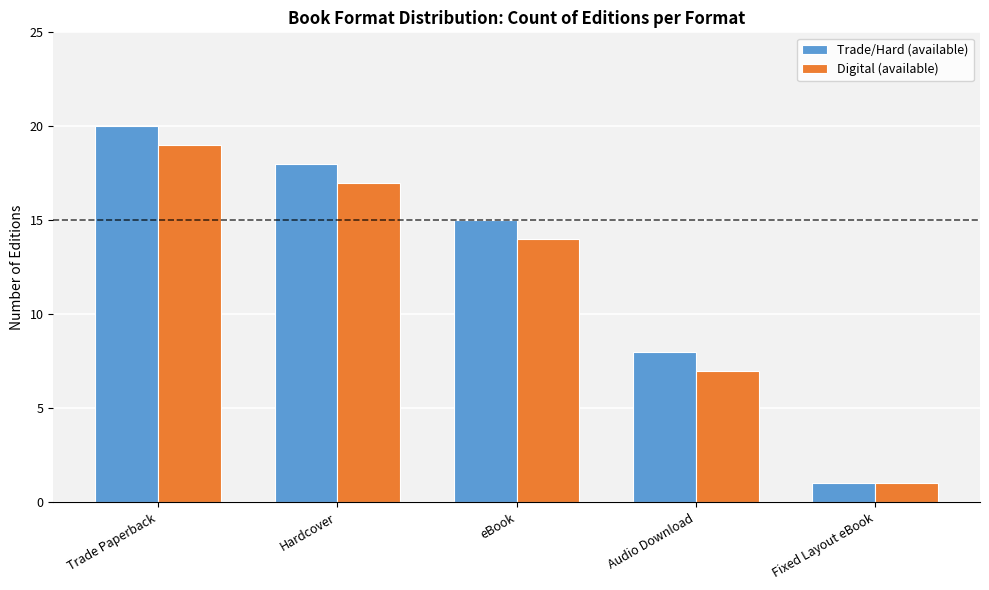

Does the chart contain stacked bars?

No